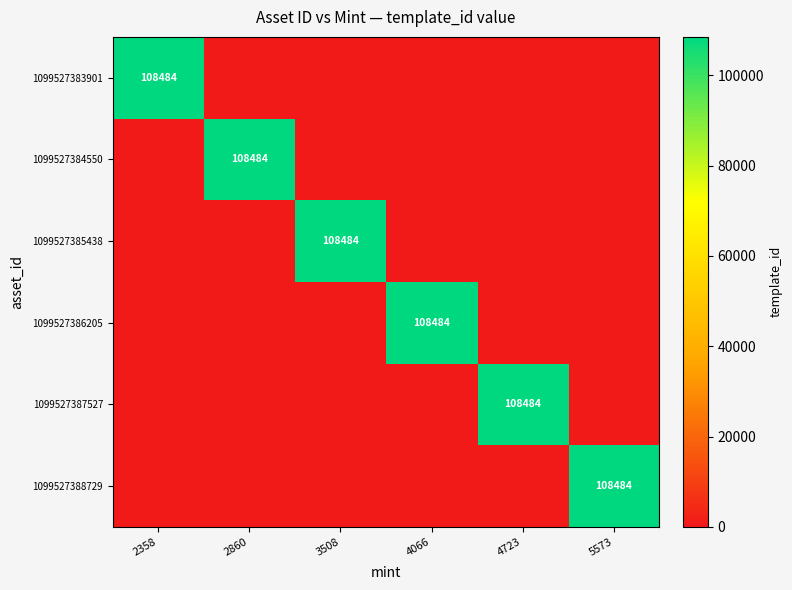

The 1099527384550 series shows 108484 at 2860. True or false?

True